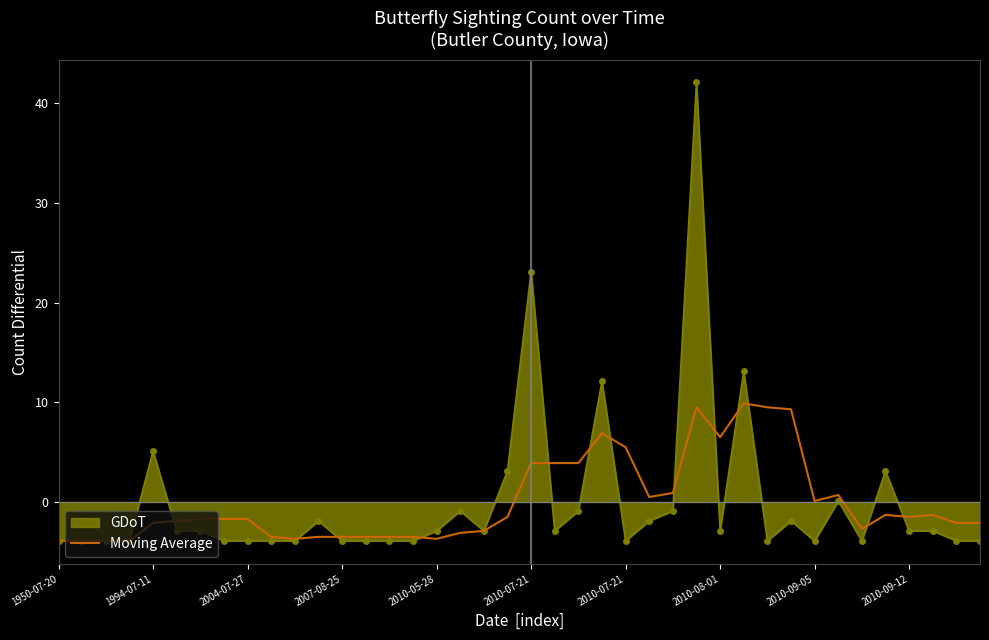

List the series in order of their peak value, highest first.

GDoT, Moving Average